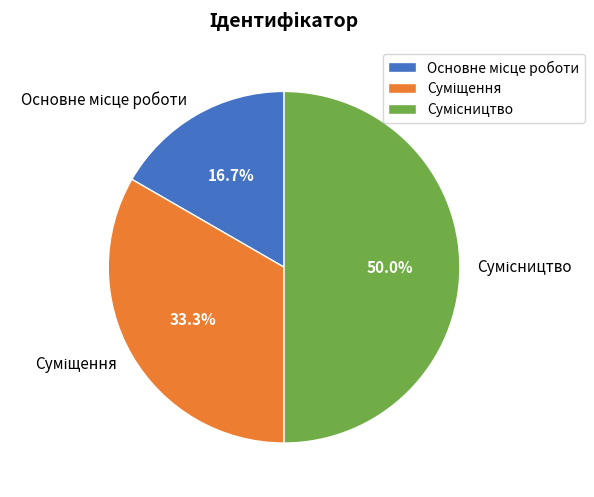

True or false: Суміщення accounts for 33% of the total.

True